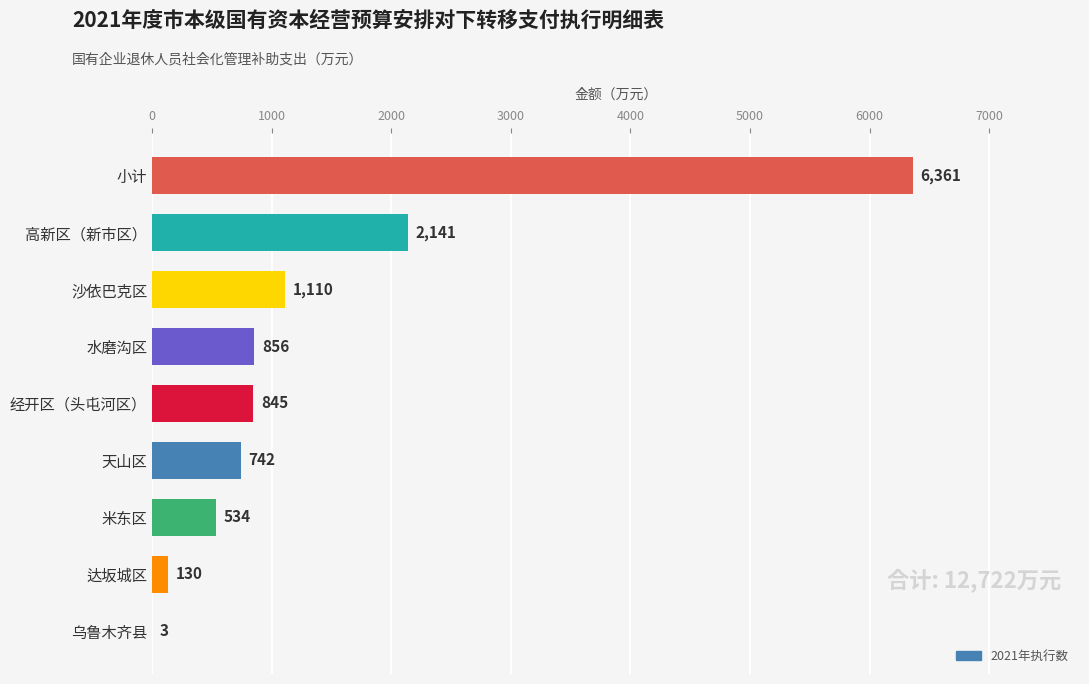

What is the sum of the values at 达坂城区 and 小计?

6491